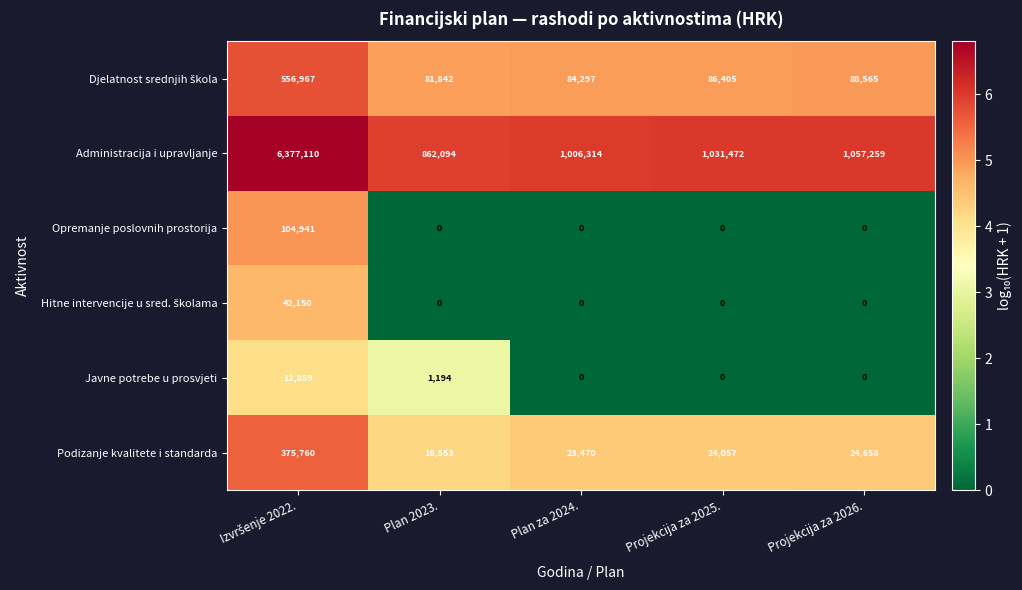

What is the average value of the Opremanje poslovnih prostorija series?

20988